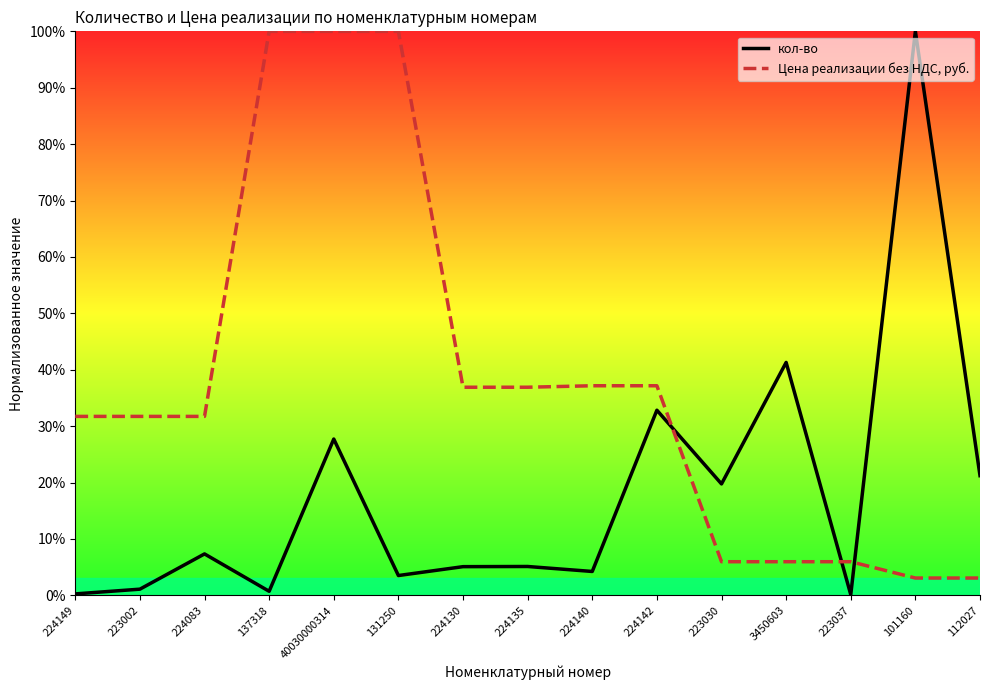

What position from the left is 131250?

6